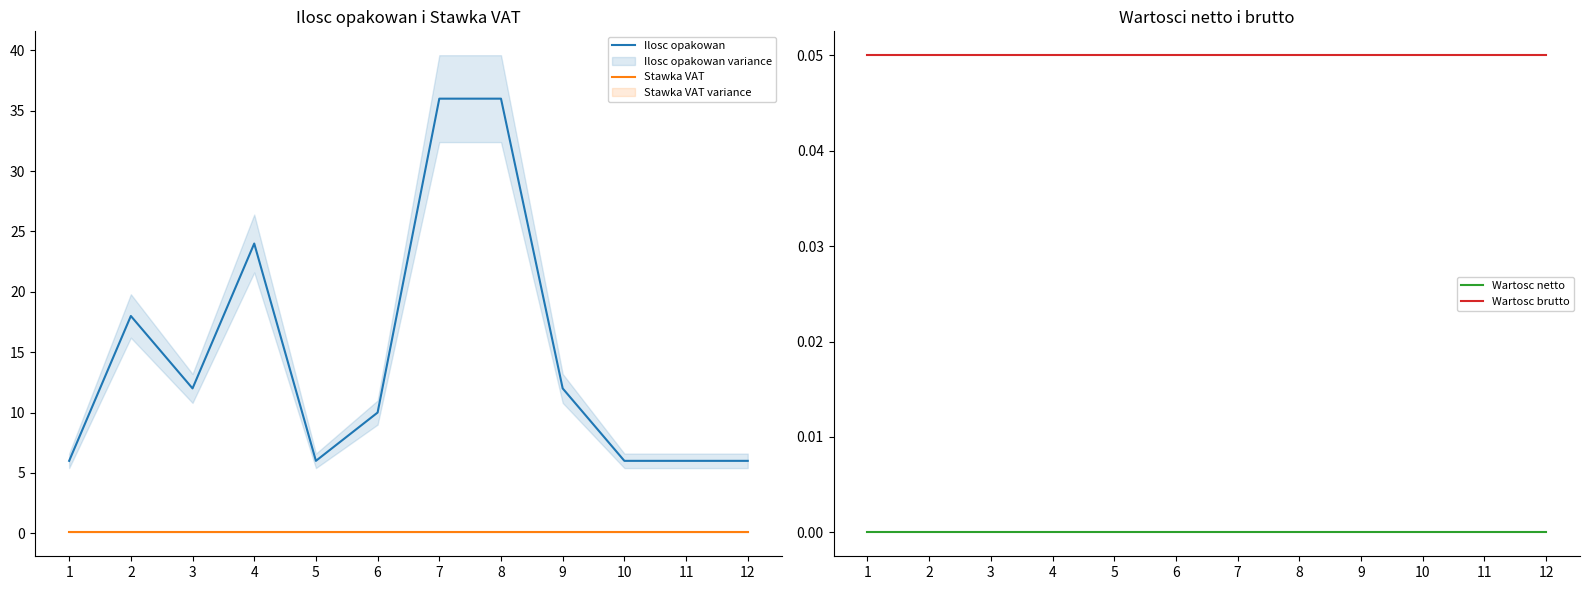

What is the difference between the highest and lowest values at 4?

24.0